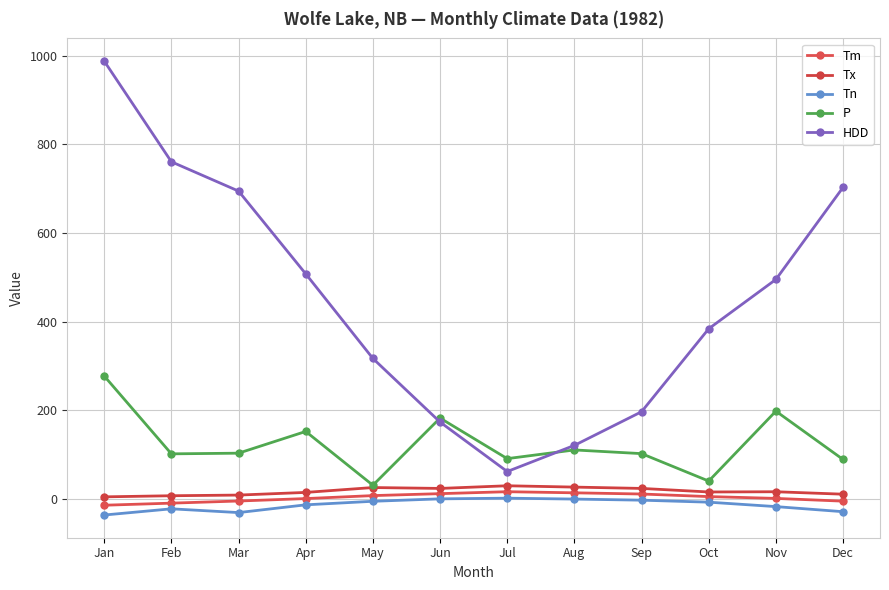

What are all the series names shown in the legend?

Tm, Tx, Tn, P, HDD